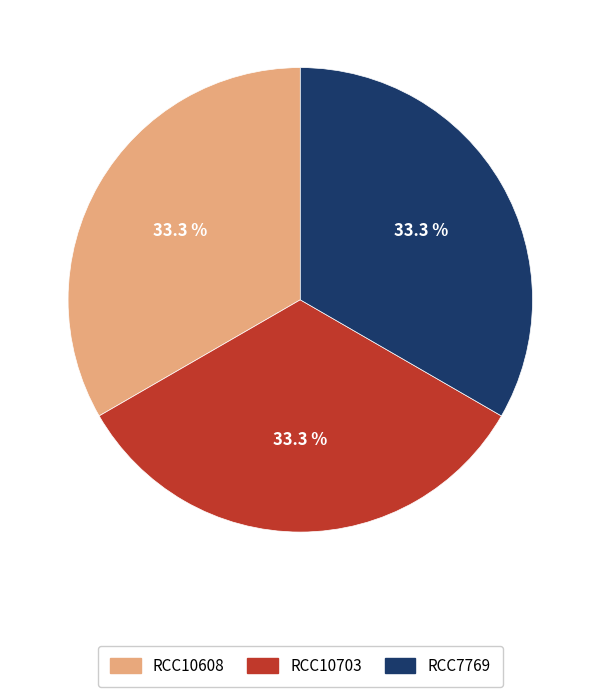

To the nearest percent, what portion does RCC7769 represent?

33%